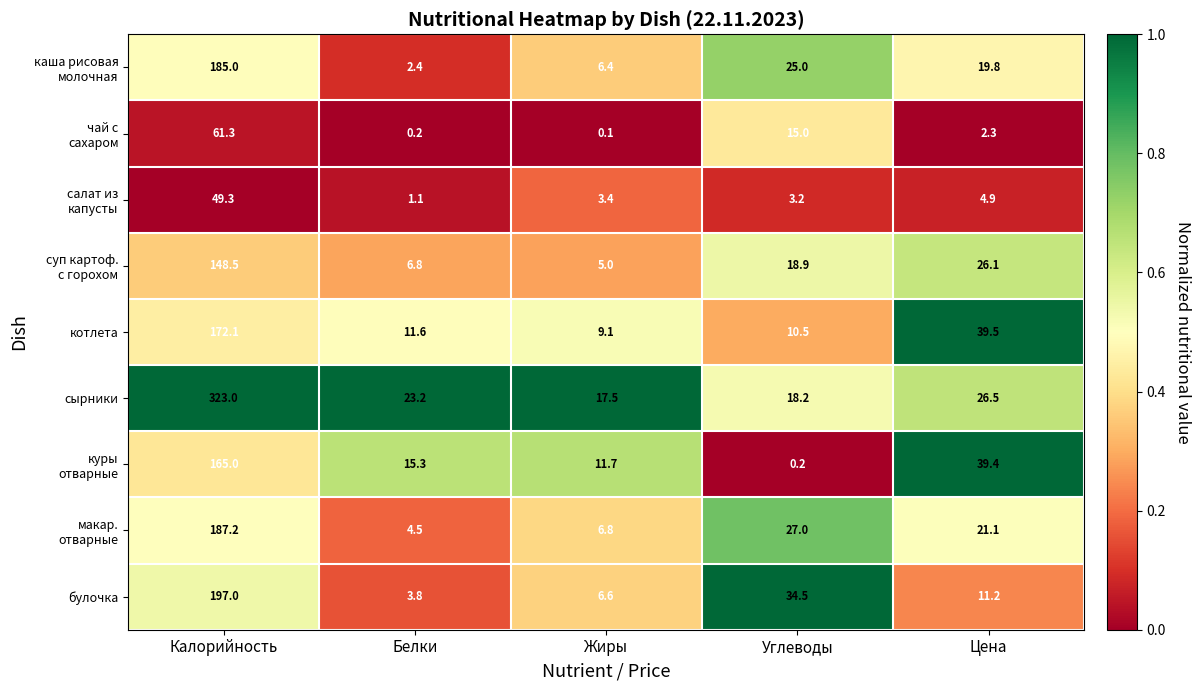

Rank the categories by котлета value from lowest to highest.

Жиры, Углеводы, Белки, Цена, Калорийность